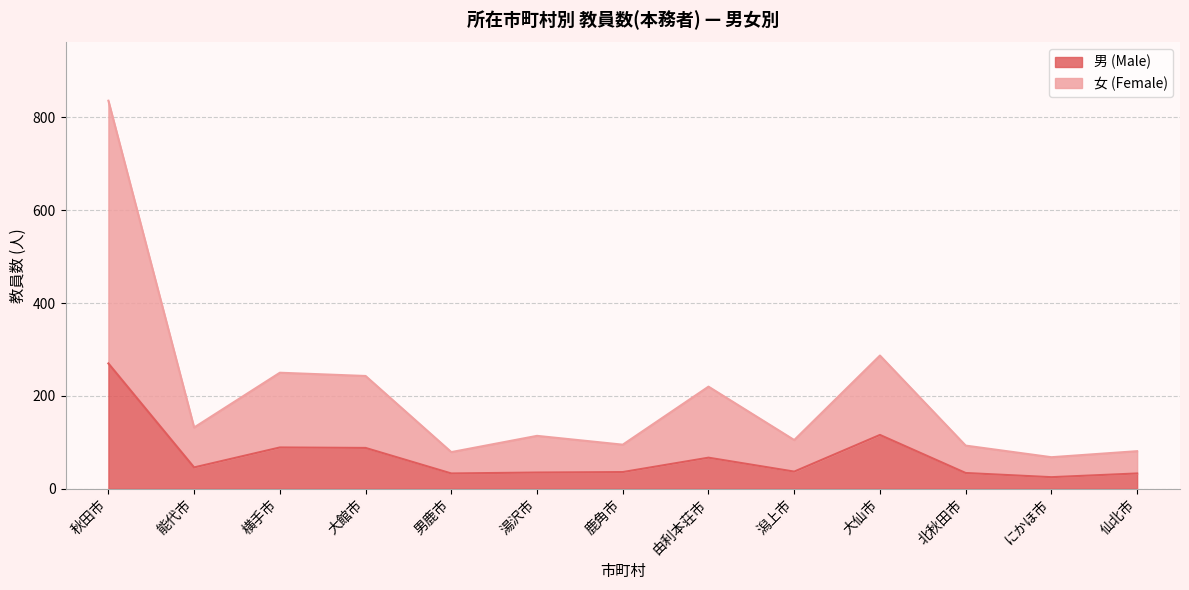

Is the value of 男 (Male) at 由利本荘市 greater than the value of 女 (Female) at 潟上市?

No